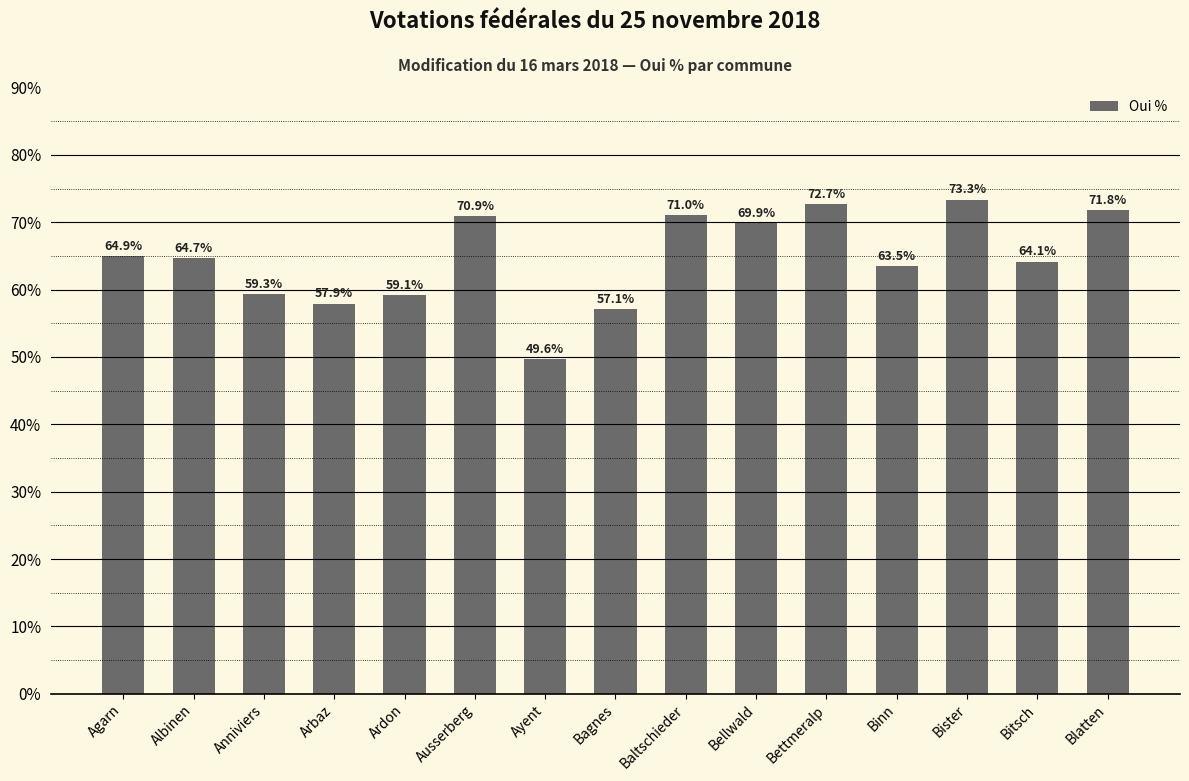

What is the difference between the maximum and second lowest values?

16.2